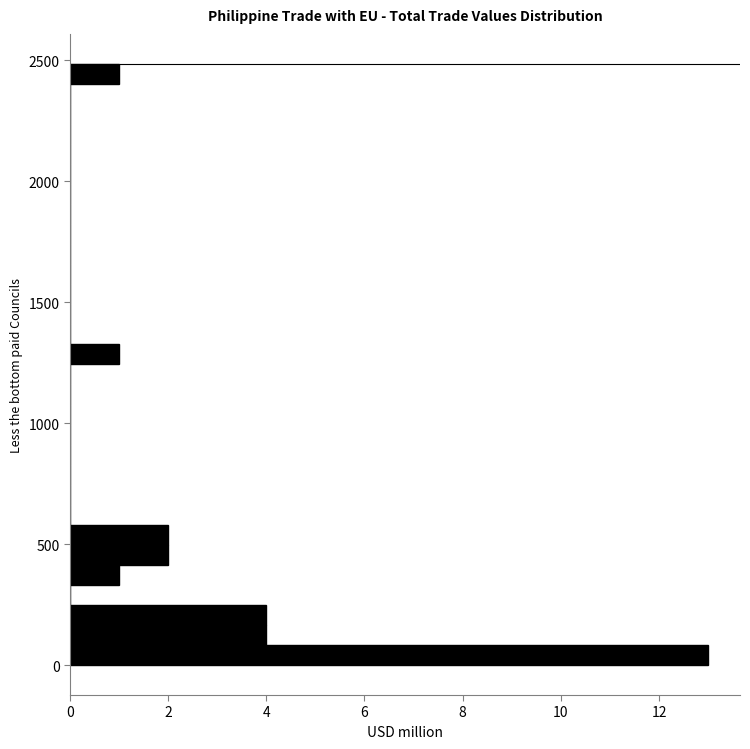

Around what value on the y-axis is the longest bar? Give the approximate position of its centre, as read against the axis.

50